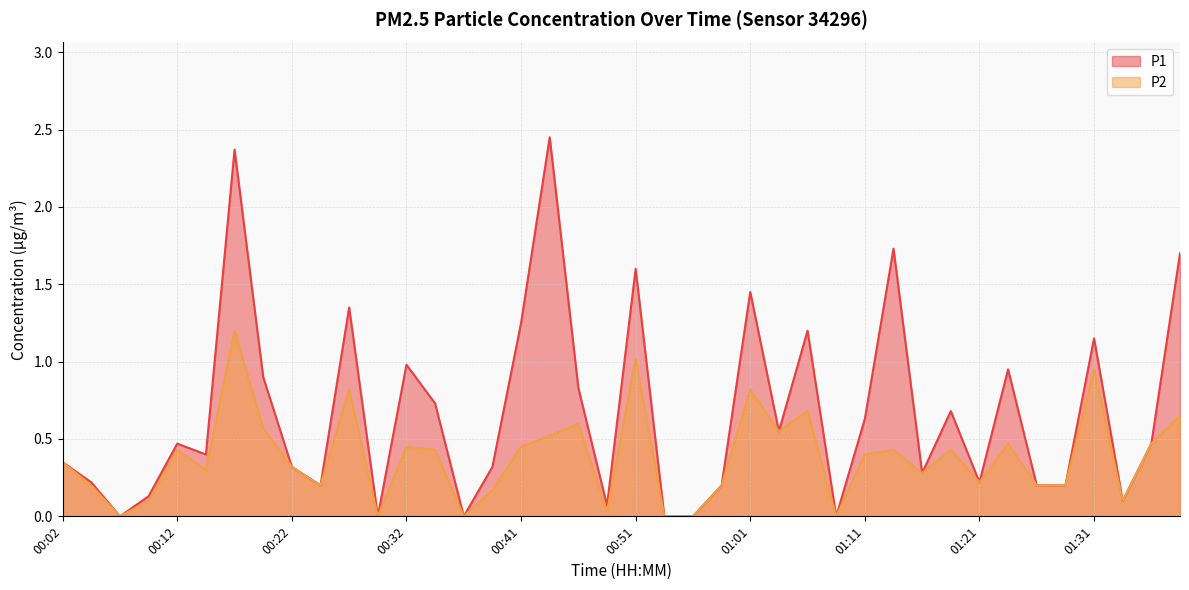

True or false: P1 and P2 cross at least once.

False